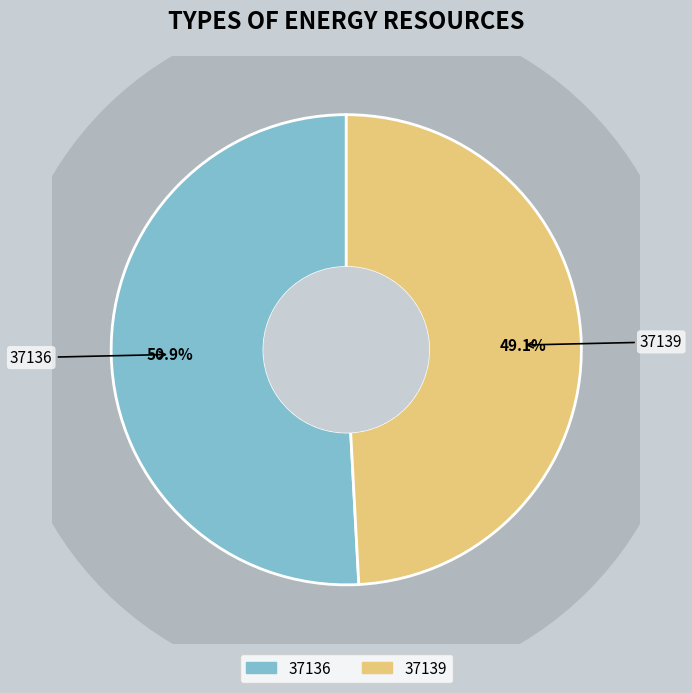

The 37136 slice represents 51% of the pie. True or false?

True